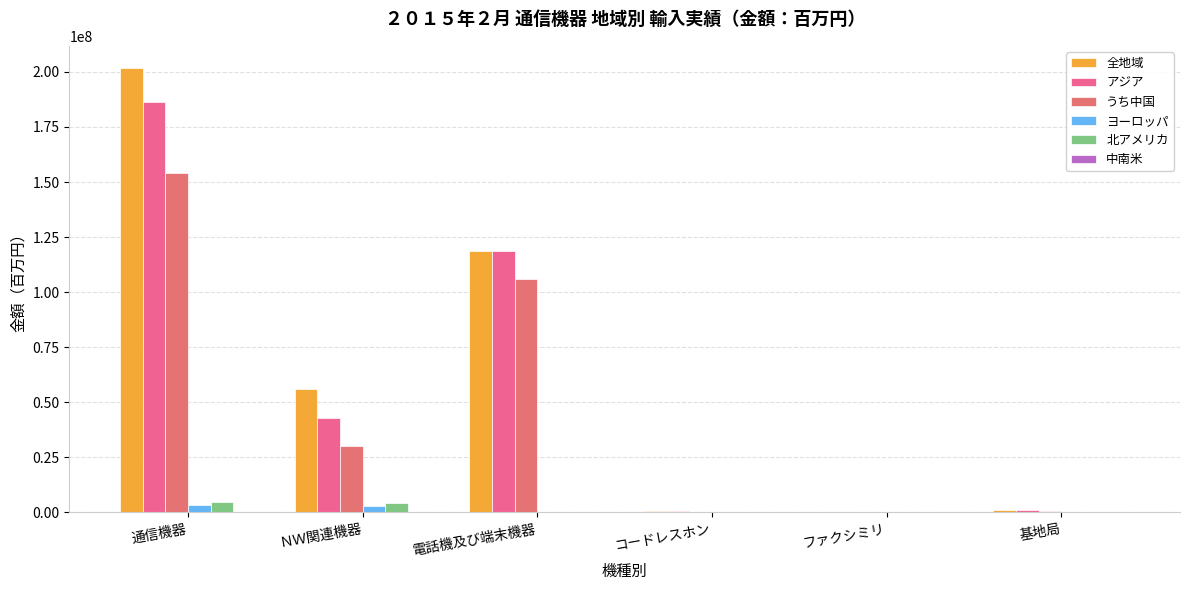

Count the number of categories in the chart.

6